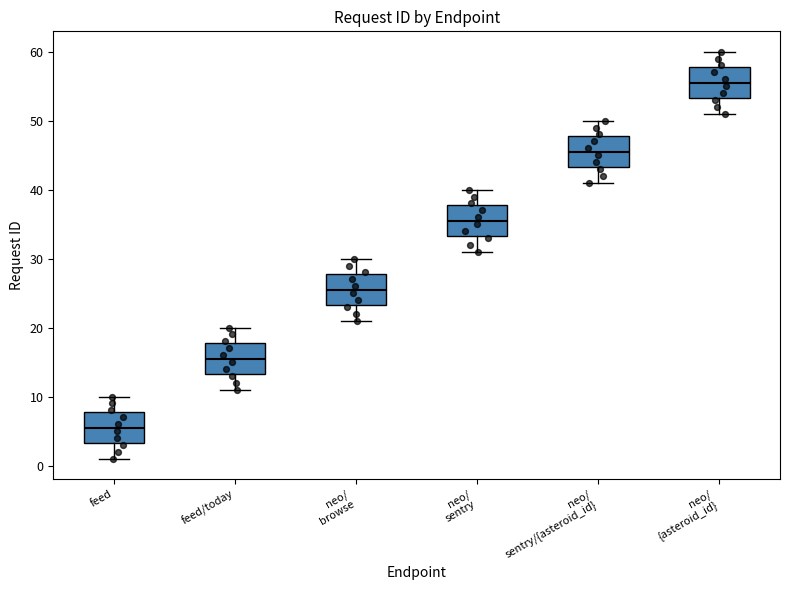

Which box's median line is the highest?

neo/ {asteroid_id}